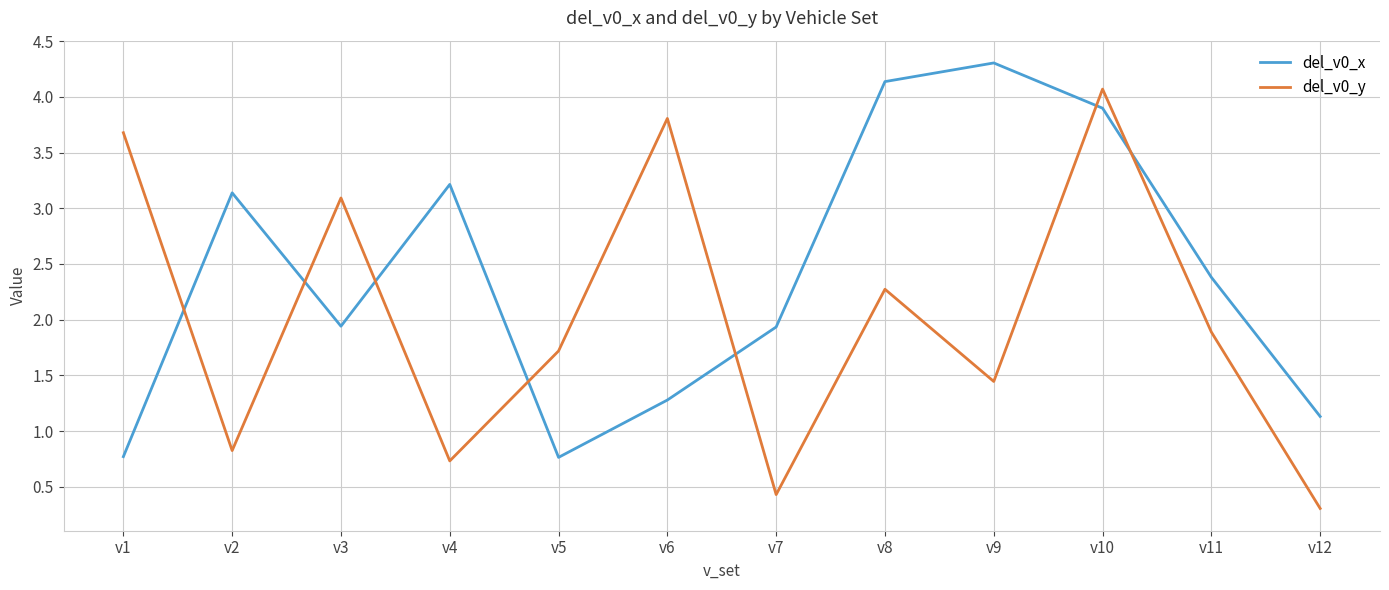

True or false: del_v0_x has a value of 2.4 at v11.

True